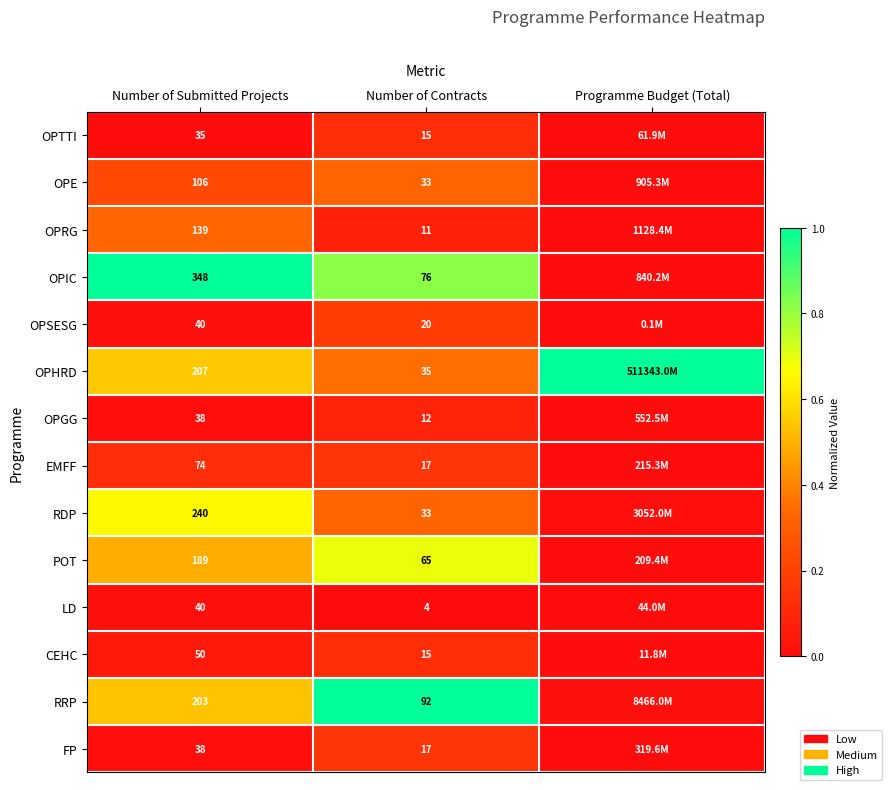

Between Number of Submitted Projects and Number of Contracts, which series saw the biggest shift?

OPIC